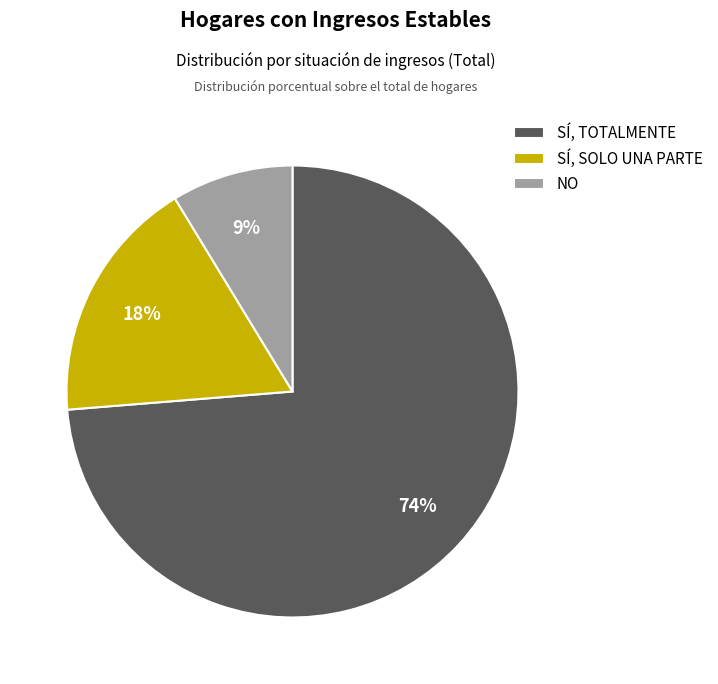

To the nearest percent, what is the average slice percentage?

33%